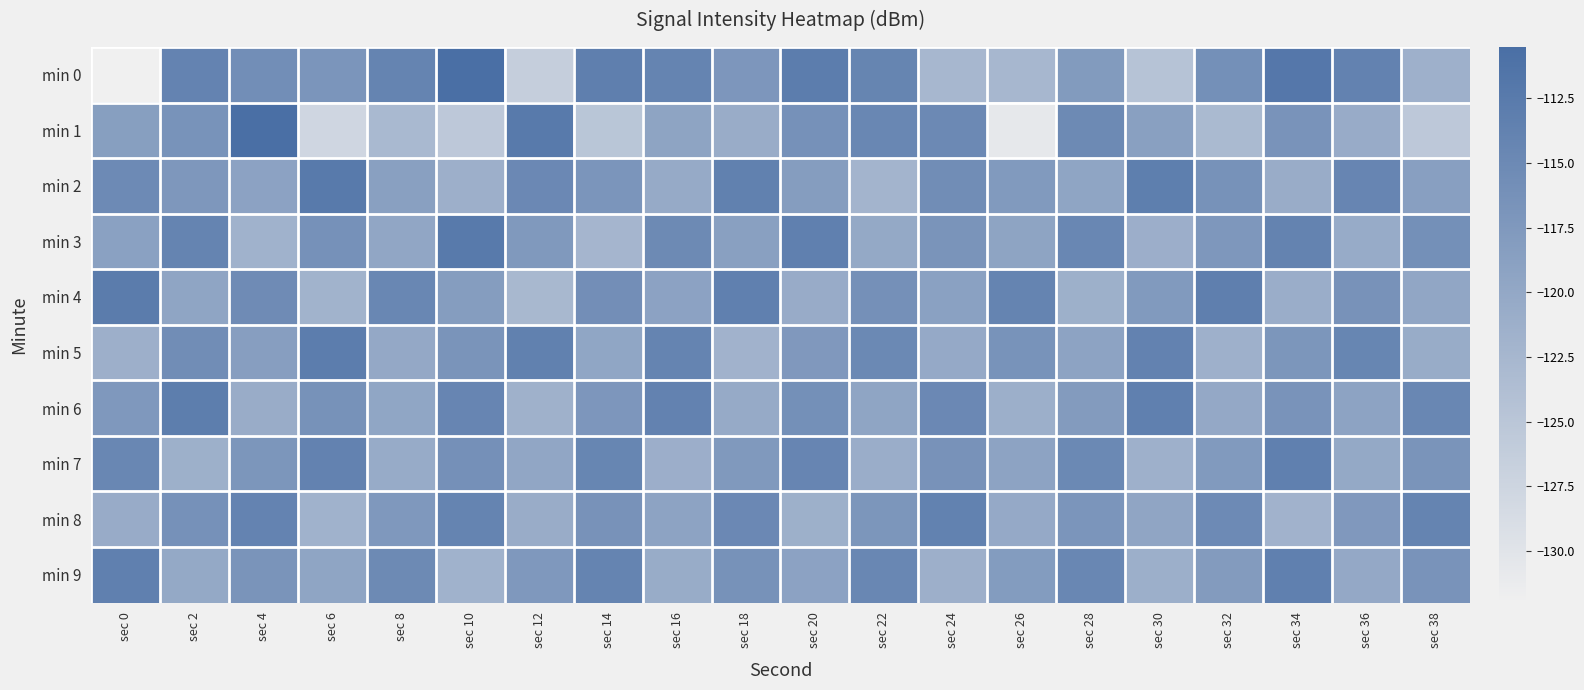

Reading left to right, extract all data points from this chart.

min 0: sec 0=-132.0	sec 2=-114.0	sec 4=-115.8	sec 6=-117.0	sec 8=-114.0	sec 10=-110.6	sec 12=-126.4	sec 14=-113.3	sec 16=-114.1	sec 18=-117.2	sec 20=-113.0	sec 22=-114.2	sec 24=-122.6	sec 26=-122.6	sec 28=-117.9	sec 30=-124.5	sec 32=-116.1	sec 34=-112.0	sec 36=-113.9	sec 38=-121.4
min 1: sec 0=-118.5	sec 2=-116.6	sec 4=-110.5	sec 6=-127.8	sec 8=-122.9	sec 10=-125.4	sec 12=-112.4	sec 14=-125.0	sec 16=-119.4	sec 18=-120.8	sec 20=-116.3	sec 22=-114.6	sec 24=-115.0	sec 26=-130.8	sec 28=-115.1	sec 30=-118.8	sec 32=-123.1	sec 34=-116.6	sec 36=-120.7	sec 38=-125.4
min 2: sec 0=-115.2	sec 2=-117.3	sec 4=-119.1	sec 6=-112.5	sec 8=-118.7	sec 10=-121.3	sec 12=-114.8	sec 14=-116.9	sec 16=-120.4	sec 18=-113.6	sec 20=-118.2	sec 22=-122.1	sec 24=-115.7	sec 26=-117.8	sec 28=-119.5	sec 30=-113.2	sec 32=-116.4	sec 34=-120.8	sec 36=-114.3	sec 38=-118.6
min 3: sec 0=-118.9	sec 2=-114.2	sec 4=-121.7	sec 6=-116.3	sec 8=-119.8	sec 10=-112.4	sec 12=-117.6	sec 14=-122.3	sec 16=-115.1	sec 18=-118.7	sec 20=-113.5	sec 22=-120.2	sec 24=-116.8	sec 26=-119.4	sec 28=-114.7	sec 30=-121.1	sec 32=-117.3	sec 34=-113.9	sec 36=-120.5	sec 38=-116.1
min 4: sec 0=-112.8	sec 2=-119.5	sec 4=-115.3	sec 6=-121.9	sec 8=-114.6	sec 10=-118.2	sec 12=-122.7	sec 14=-115.8	sec 16=-119.1	sec 18=-113.4	sec 20=-120.6	sec 22=-116.2	sec 24=-118.9	sec 26=-114.1	sec 28=-121.4	sec 30=-117.7	sec 32=-113.3	sec 34=-120.9	sec 36=-116.5	sec 38=-119.8
min 5: sec 0=-121.3	sec 2=-115.7	sec 4=-118.4	sec 6=-112.9	sec 8=-120.1	sec 10=-116.8	sec 12=-113.6	sec 14=-119.7	sec 16=-114.2	sec 18=-121.8	sec 20=-117.5	sec 22=-114.9	sec 24=-120.3	sec 26=-116.6	sec 28=-119.2	sec 30=-113.8	sec 32=-121.5	sec 34=-117.1	sec 36=-114.4	sec 38=-120.7
min 6: sec 0=-117.4	sec 2=-113.1	sec 4=-120.8	sec 6=-116.4	sec 8=-119.7	sec 10=-114.3	sec 12=-121.6	sec 14=-117.2	sec 16=-113.8	sec 18=-120.4	sec 20=-116.1	sec 22=-119.5	sec 24=-114.8	sec 26=-121.2	sec 28=-117.9	sec 30=-113.5	sec 32=-120.1	sec 34=-116.7	sec 36=-119.3	sec 38=-114.6
min 7: sec 0=-114.7	sec 2=-121.4	sec 4=-117.1	sec 6=-113.8	sec 8=-120.5	sec 10=-116.2	sec 12=-119.8	sec 14=-114.4	sec 16=-121.1	sec 18=-117.6	sec 20=-114.3	sec 22=-120.9	sec 24=-116.5	sec 26=-119.2	sec 28=-114.9	sec 30=-121.5	sec 32=-117.8	sec 34=-113.4	sec 36=-120.2	sec 38=-116.8
min 8: sec 0=-120.6	sec 2=-116.3	sec 4=-114.0	sec 6=-121.7	sec 8=-117.4	sec 10=-114.1	sec 12=-120.8	sec 14=-116.5	sec 16=-119.2	sec 18=-114.8	sec 20=-121.4	sec 22=-117.1	sec 24=-113.7	sec 26=-120.3	sec 28=-116.9	sec 30=-119.6	sec 32=-115.2	sec 34=-121.8	sec 36=-117.5	sec 38=-114.2
min 9: sec 0=-113.5	sec 2=-120.2	sec 4=-116.8	sec 6=-119.5	sec 8=-115.1	sec 10=-121.7	sec 12=-117.4	sec 14=-114.1	sec 16=-120.7	sec 18=-116.4	sec 20=-119.1	sec 22=-114.7	sec 24=-121.3	sec 26=-118.0	sec 28=-114.6	sec 30=-121.2	sec 32=-117.9	sec 34=-113.5	sec 36=-120.1	sec 38=-116.7